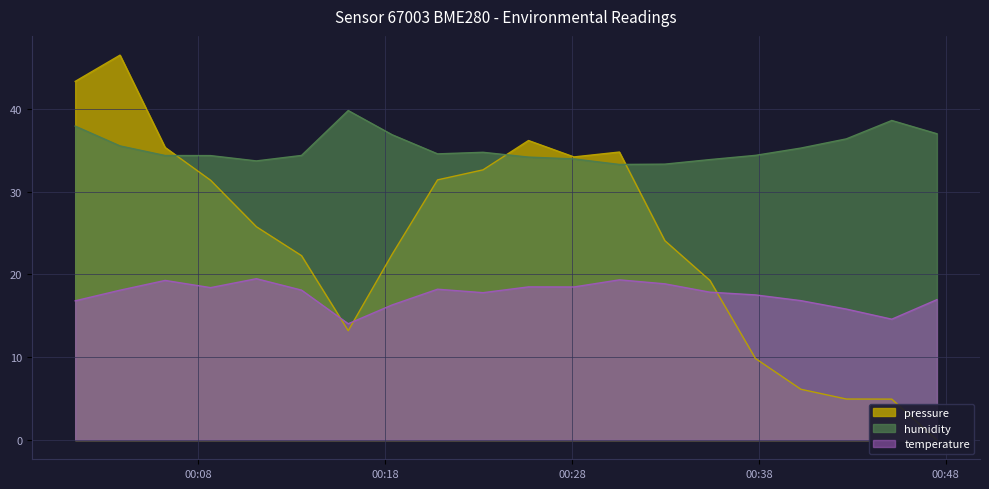

The temperature series shows 18.9 at 2022-12-18T00:32:58. True or false?

True